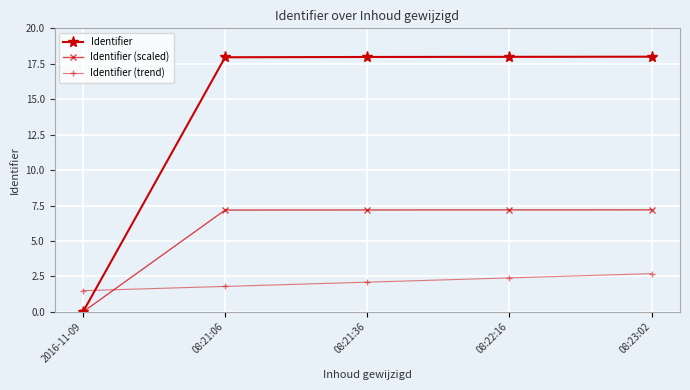

How many distinct data groups are displayed?

3